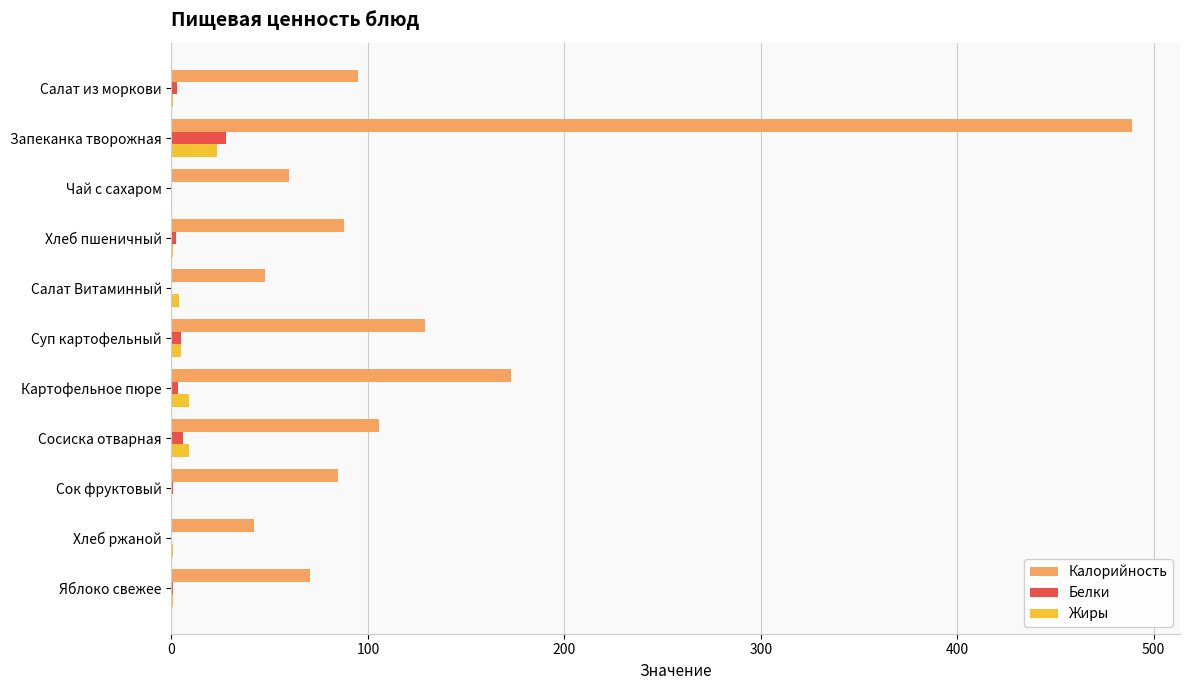

At which label does Калорийность reach its peak?

Запеканка творожная